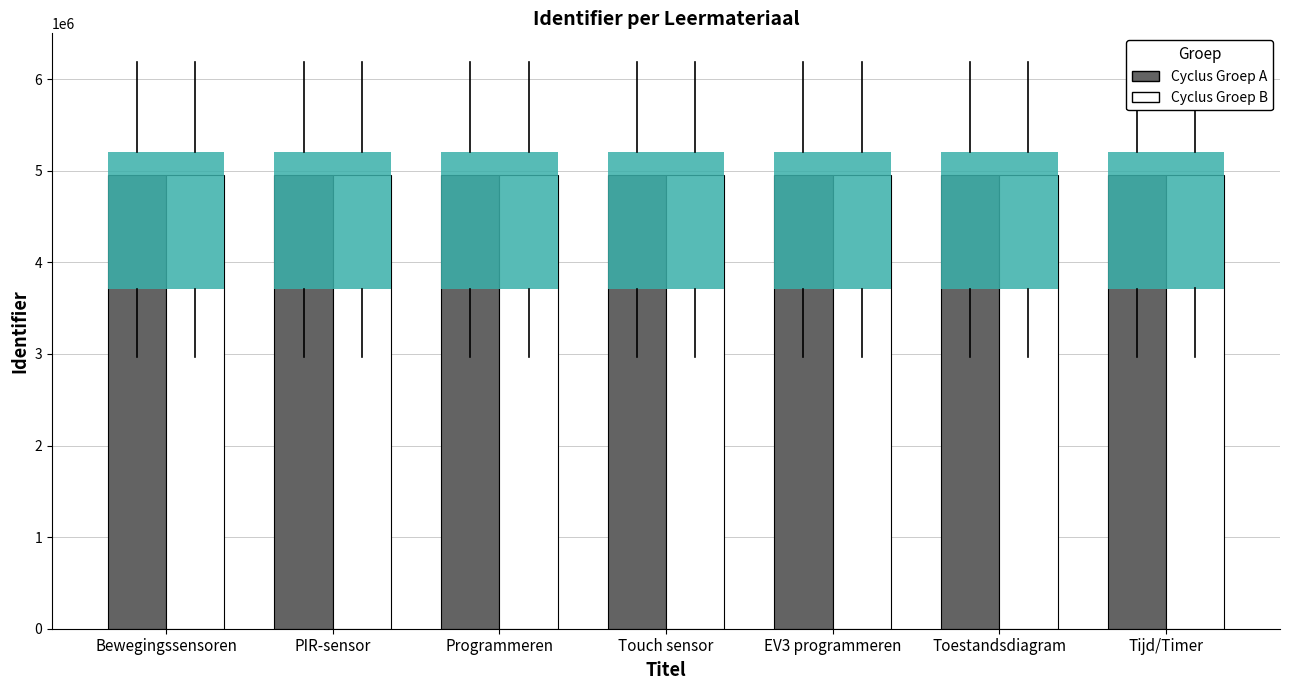

Which label corresponds to the largest value in the chart?

Tijd/Timer